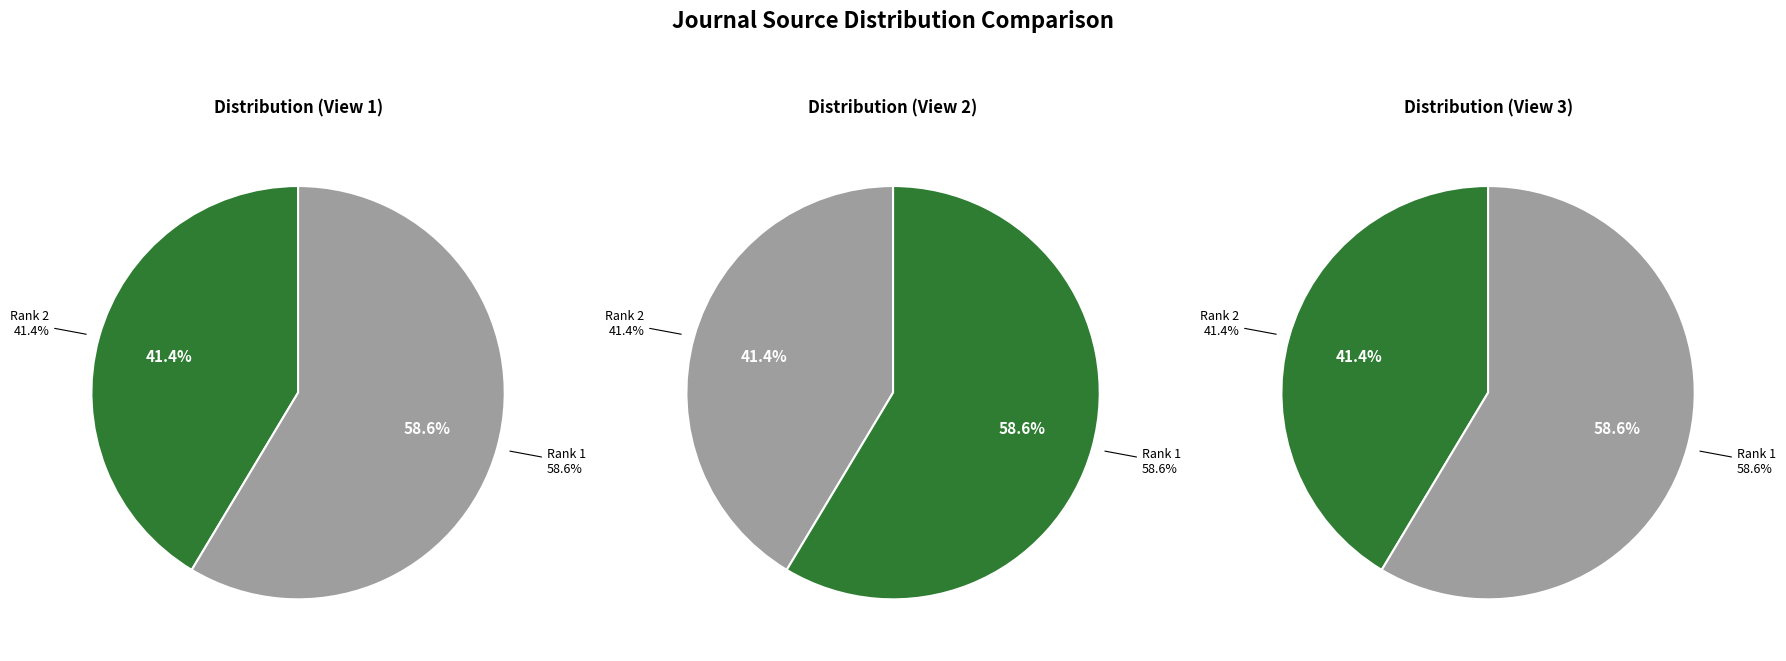

To the nearest percent, what portion does 1 represent?

59%